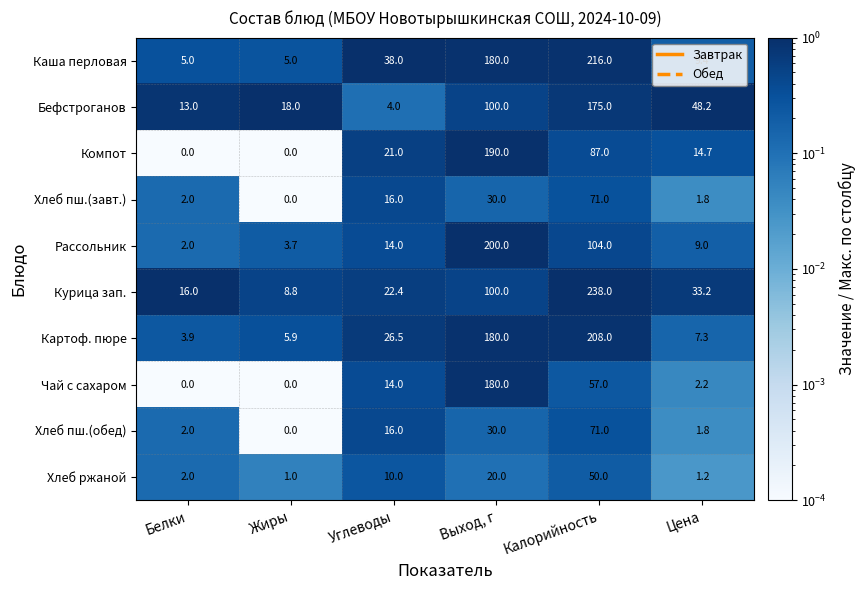

Is the value of Бефстроганов at Жиры greater than the value of Рассольник at Углеводы?

Yes